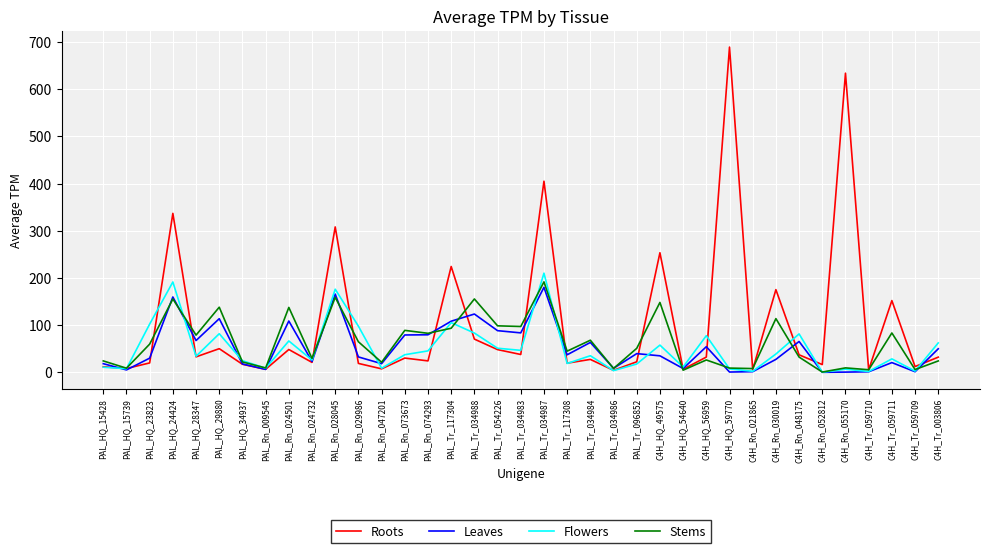

What is the maximum value for Flowers?

210.1